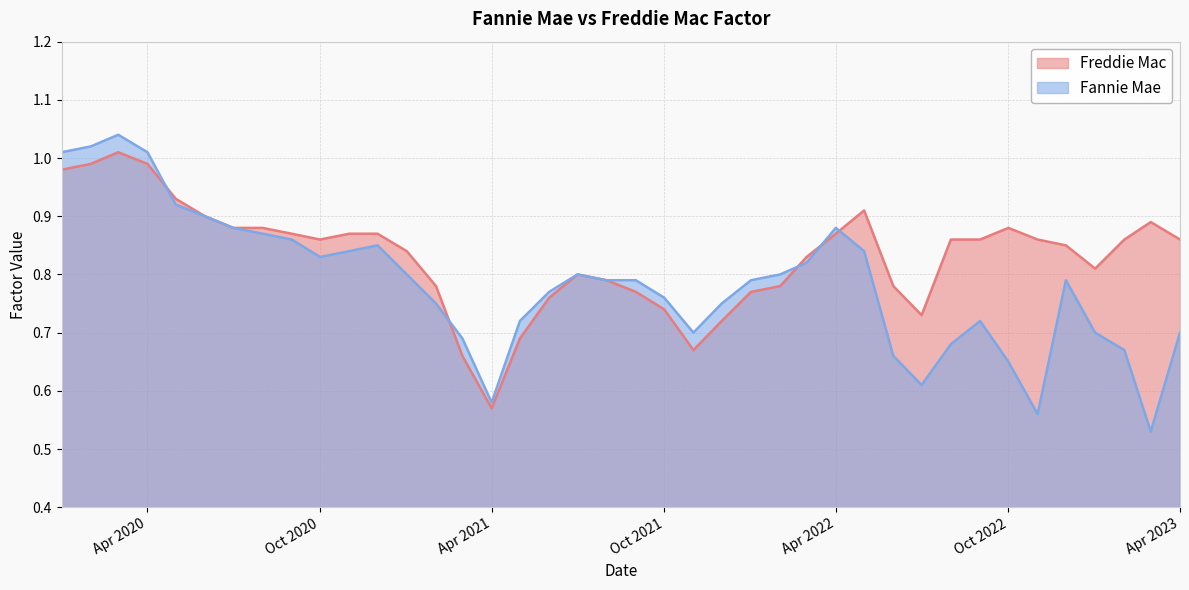

List the series in order of their overall mean, highest first.

Freddie Mac, Fannie Mae